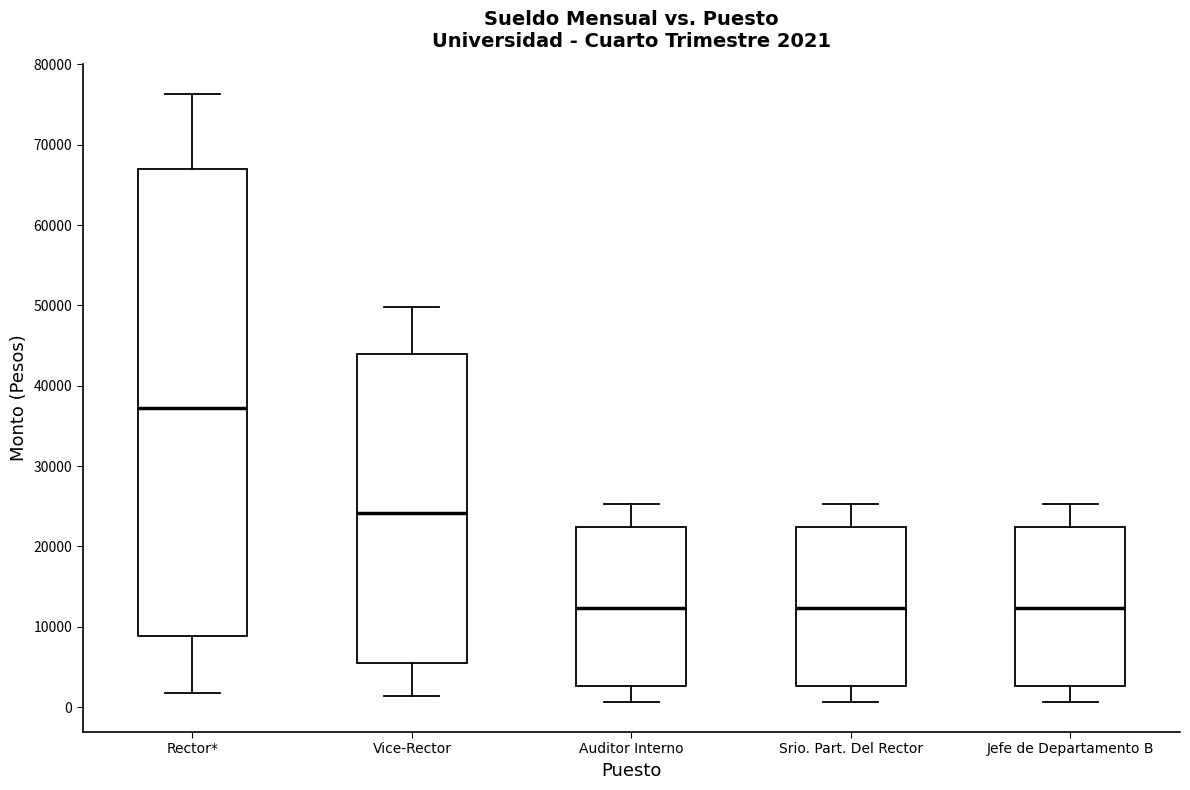

Comparing the boxes themselves (not the whiskers), which one is the tallest?

Rector*